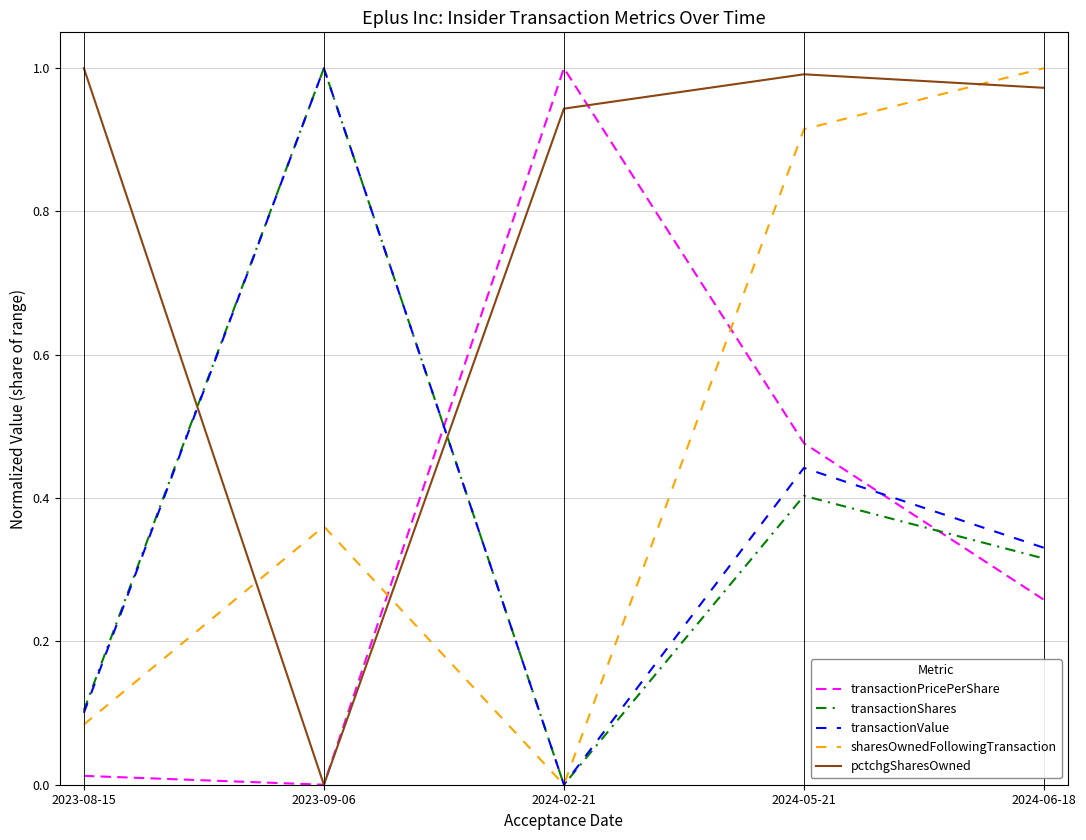

Where do transactionShares and pctchgSharesOwned first cross each other?

2023-08-15 and 2023-09-06